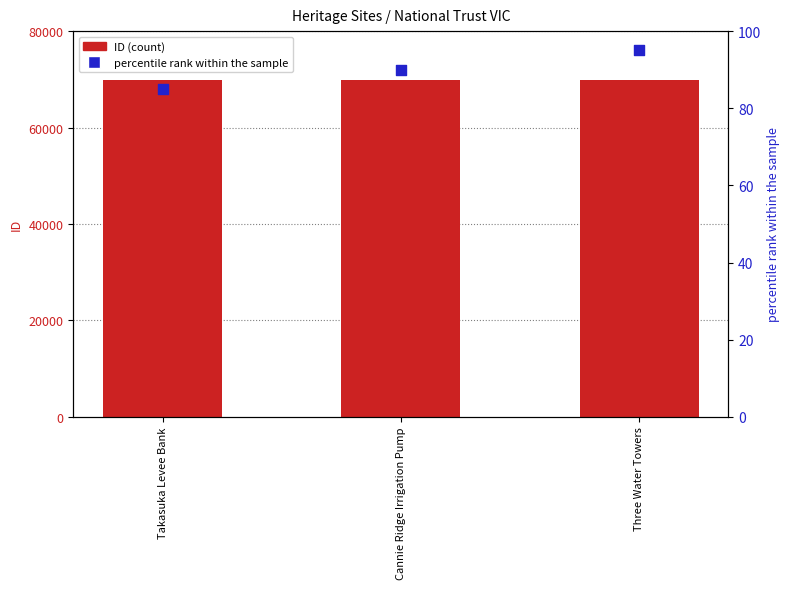

Which series has the largest total across all categories?

ID (count)